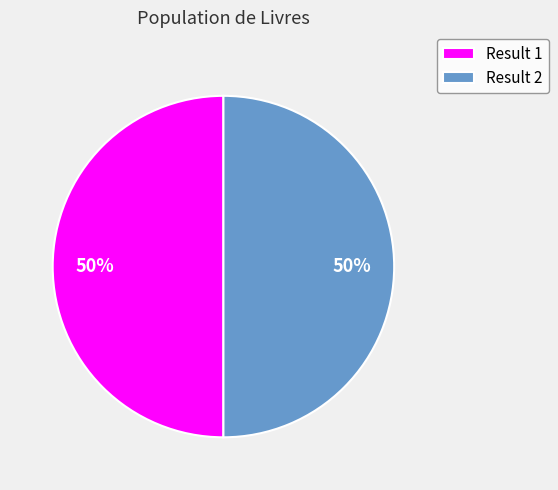

To the nearest percent, what is the average slice percentage?

50%